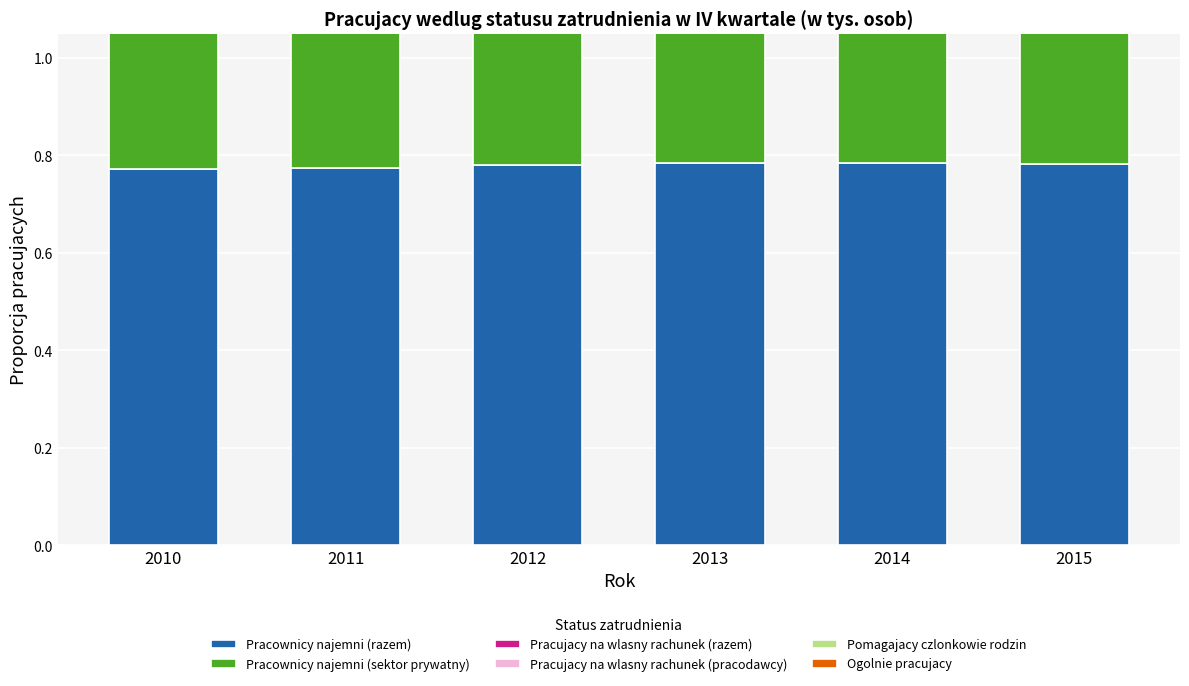

How many data points does each series have?

6